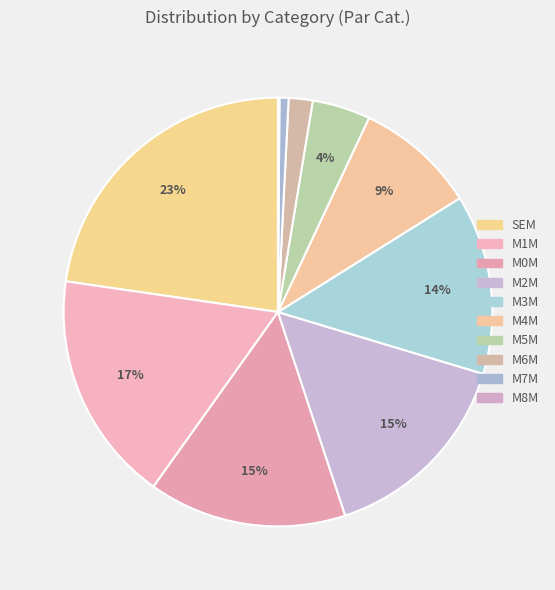

To the nearest percent, what is the difference between the largest and smallest slice percentages?

23%